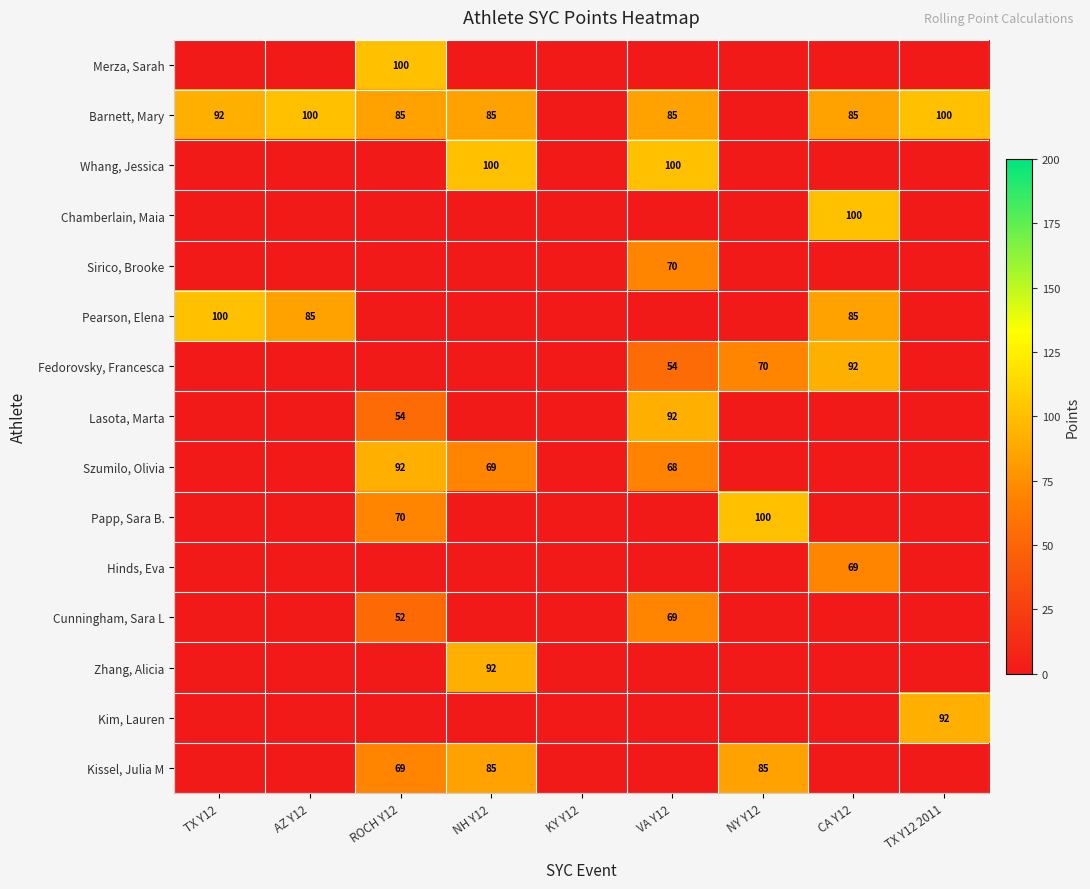

The value of Barnett, Mary at VA Y12 is 85. True or false?

True